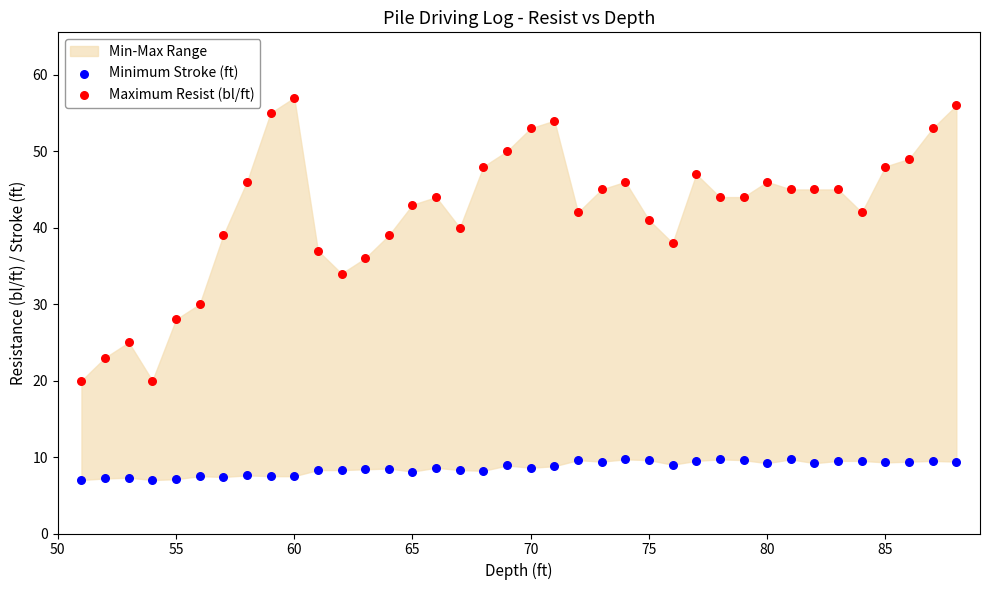

Which series has the widest spread of Y values?

Maximum Resist (bl/ft)